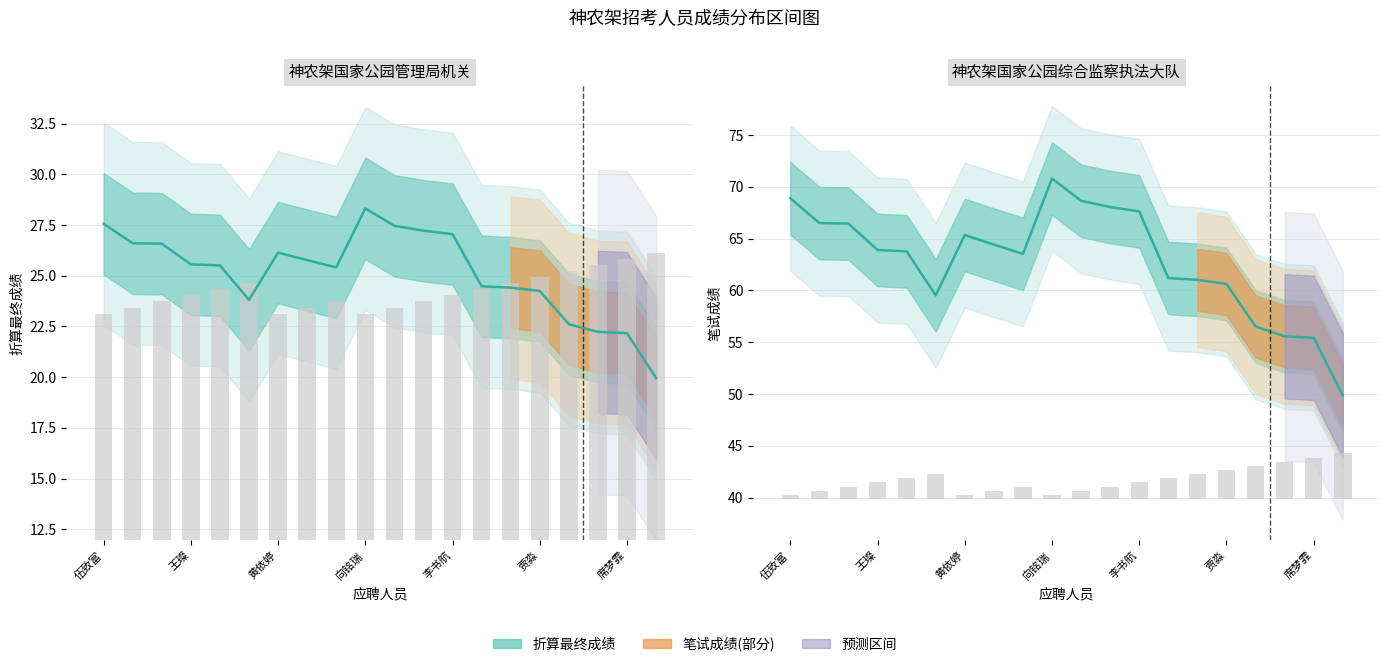

How many data points in 排名 are above 12?

11